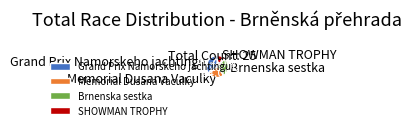

Combined, do SHOWMAN TROPHY and Brnenska sestka account for over 50%?

No